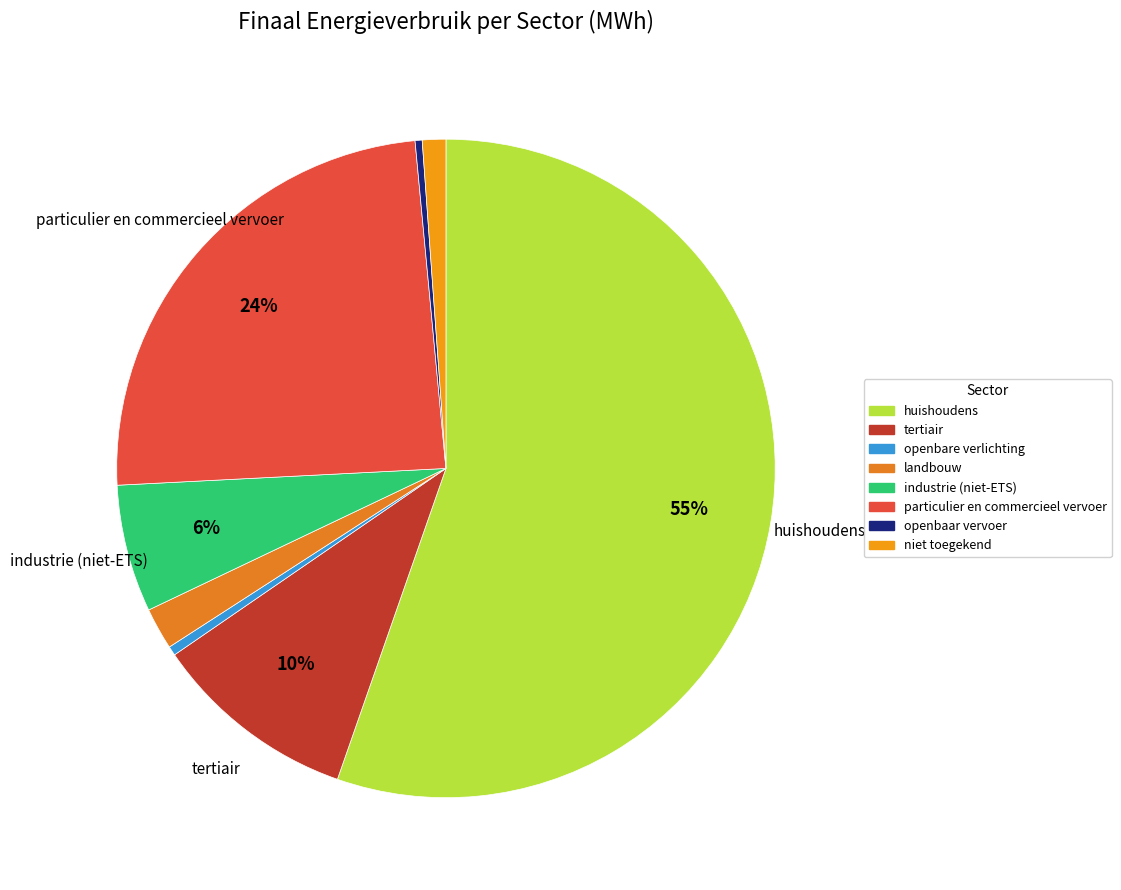

To the nearest percent, what is the difference between the openbare verlichting and huishoudens slice percentages?

55%